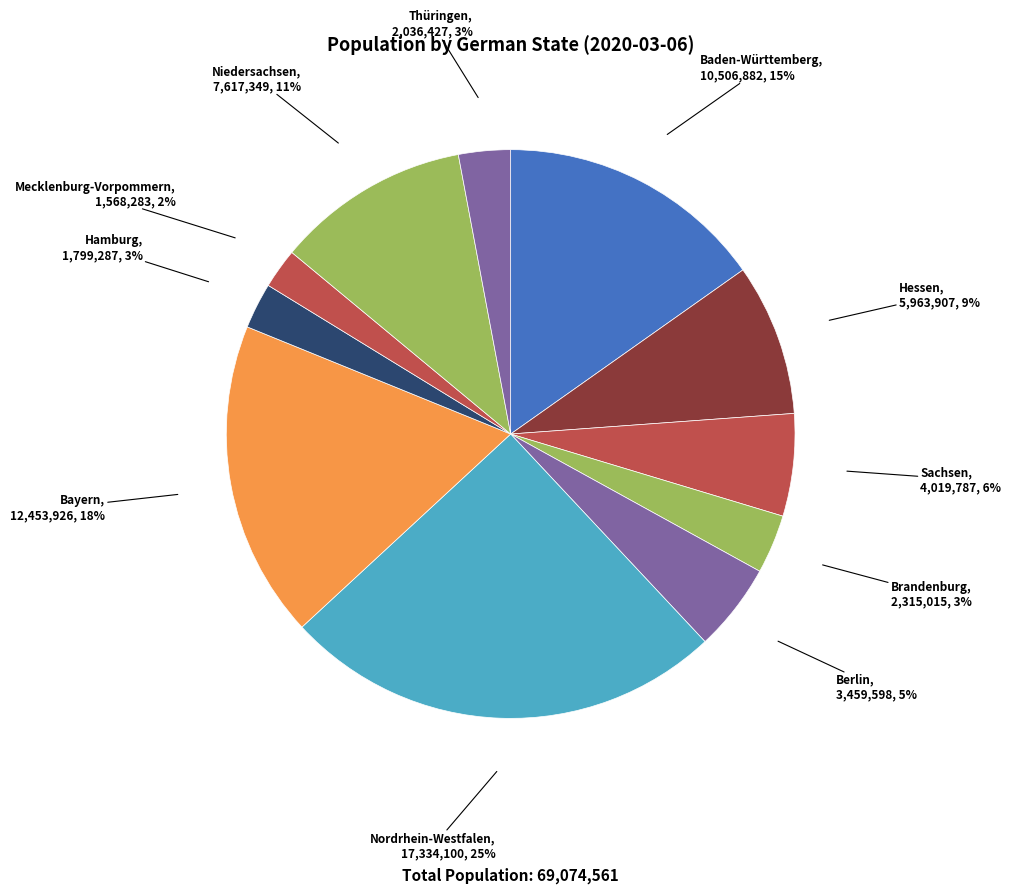

What percentage is the Sachsen slice, to the nearest percent?

6%